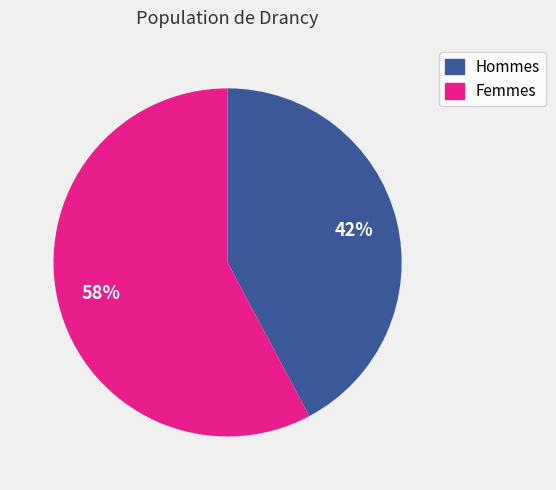

Rank the categories by value from lowest to highest.

Hommes, Femmes